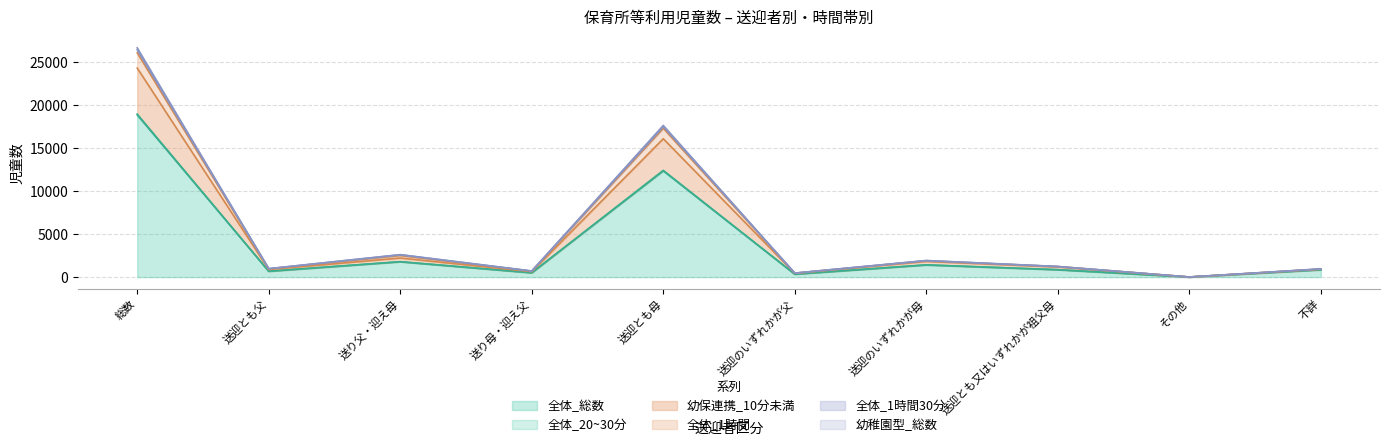

Does the chart have visible grid lines?

Yes